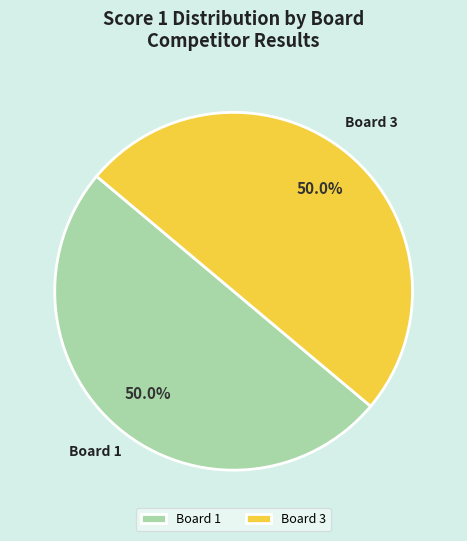

To the nearest percent, what is the difference between the largest and smallest slice percentages?

0%